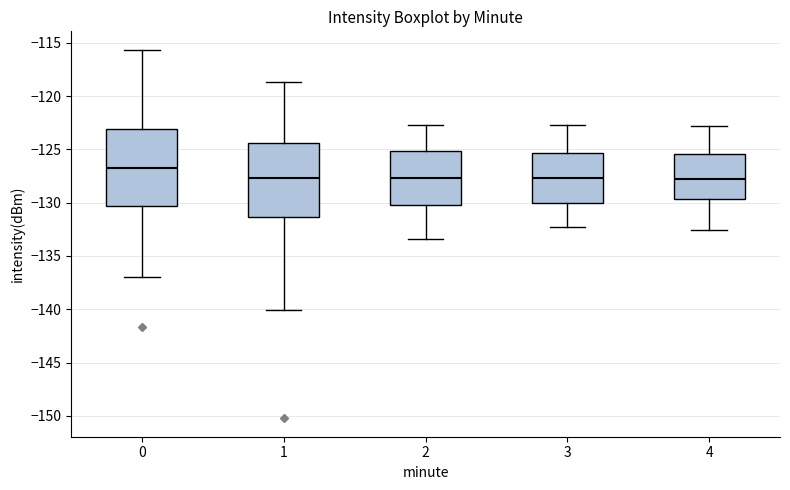

Reading left to right, read every box against the y-axis: the position of its median line, the range the box covers, and the ends of its whiskers. The values are not printed on the chart, so give them approximately, as read against the axis.

0: median -126.5, box -130.5 to -123.0, whiskers -137.0 to -115.5
1: median -127.5, box -131.5 to -124.5, whiskers -140.0 to -118.5
2: median -127.5, box -130.0 to -125.0, whiskers -133.5 to -122.5
3: median -127.5, box -130.0 to -125.5, whiskers -132.5 to -122.5
4: median -127.5, box -129.5 to -125.5, whiskers -132.5 to -123.0